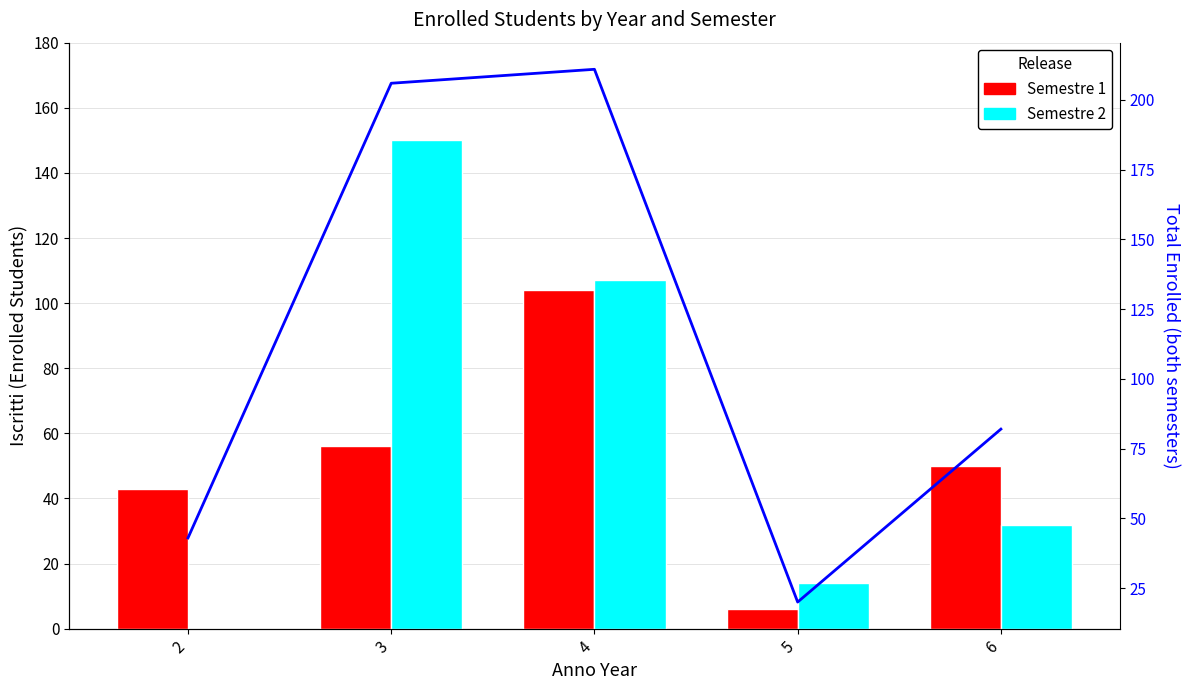

What is the value of the Total Enrolled bar at the 2nd from the left?

206